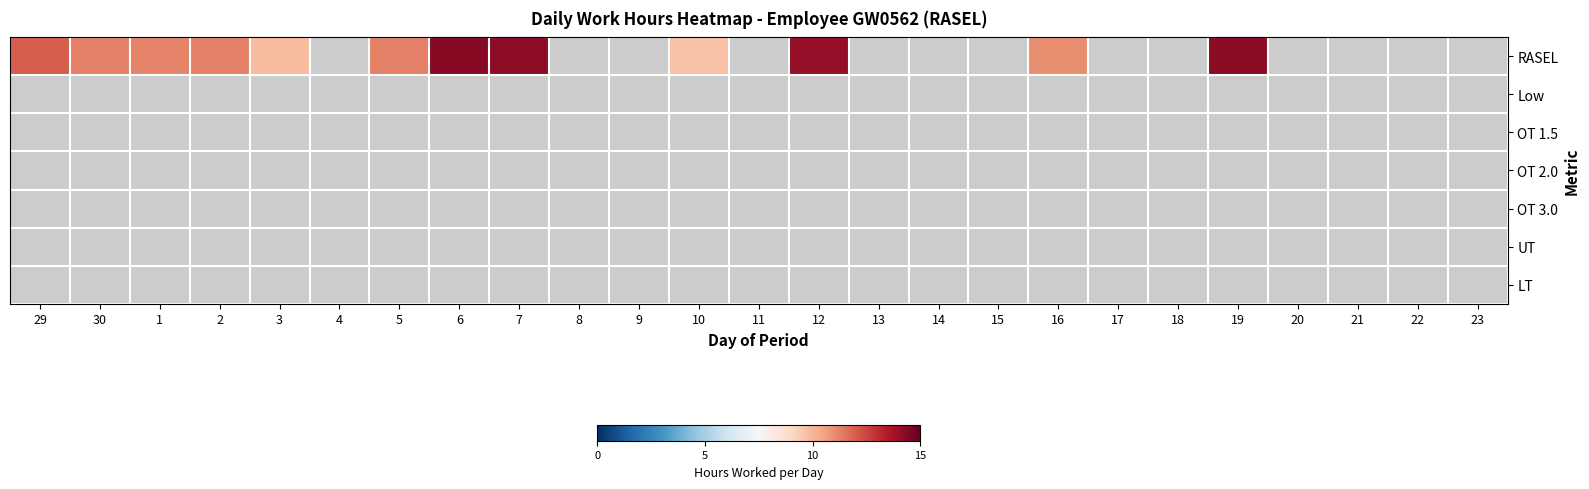

Between 6 and 11, which series saw the biggest shift?

RASEL